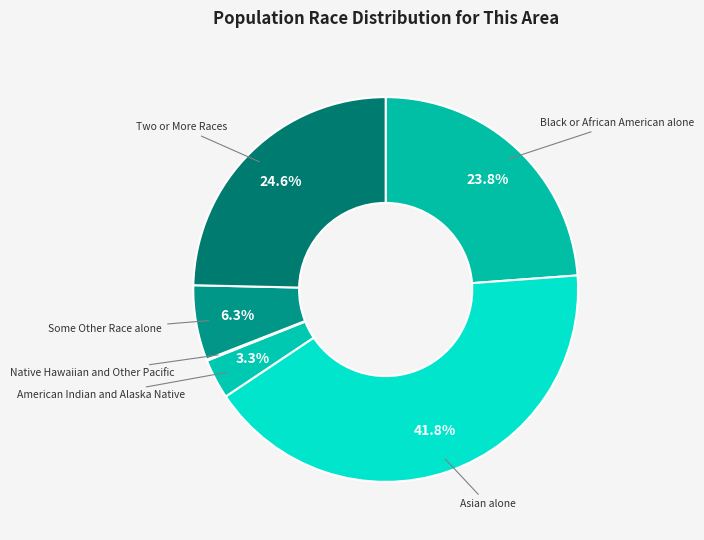

Which has a higher value, Two or More Races or Black or African American alone?

Two or More Races